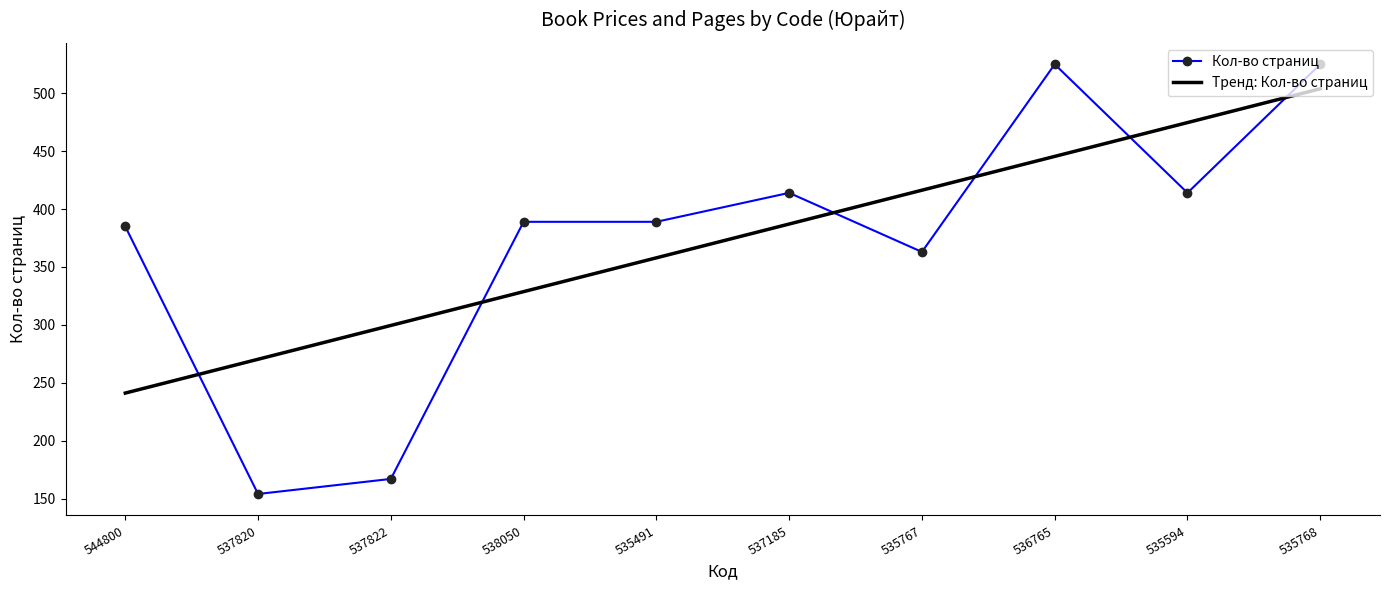

True or false: Тренд: Кол-во страниц has more than 2 points higher than both neighbors.

False